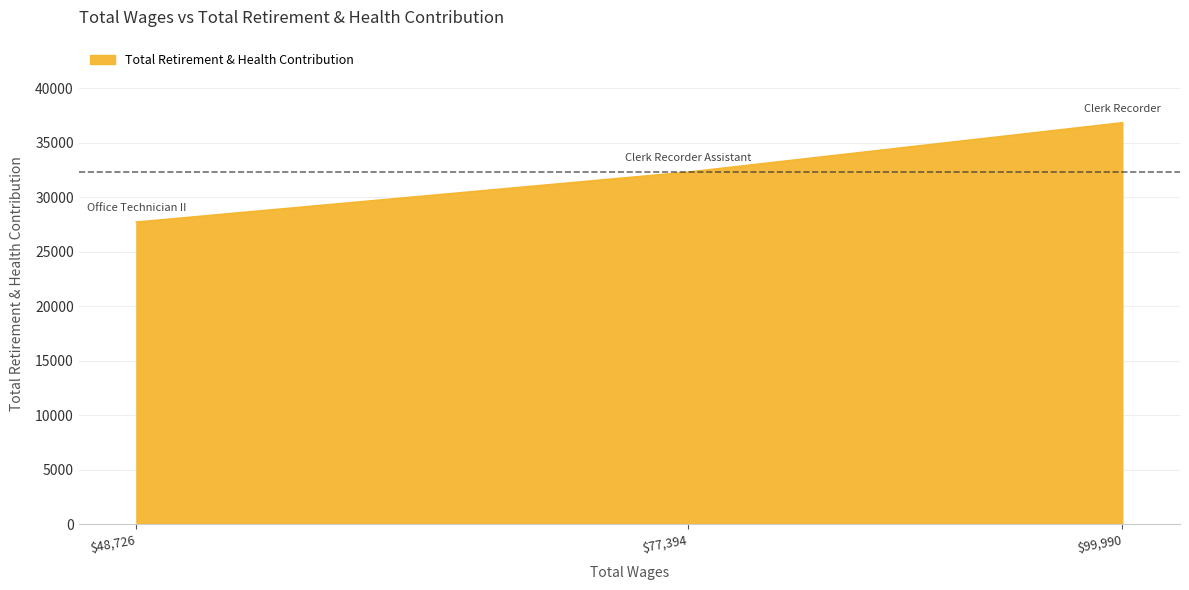

At which category does the chart reach its minimum across all series?

$48,726